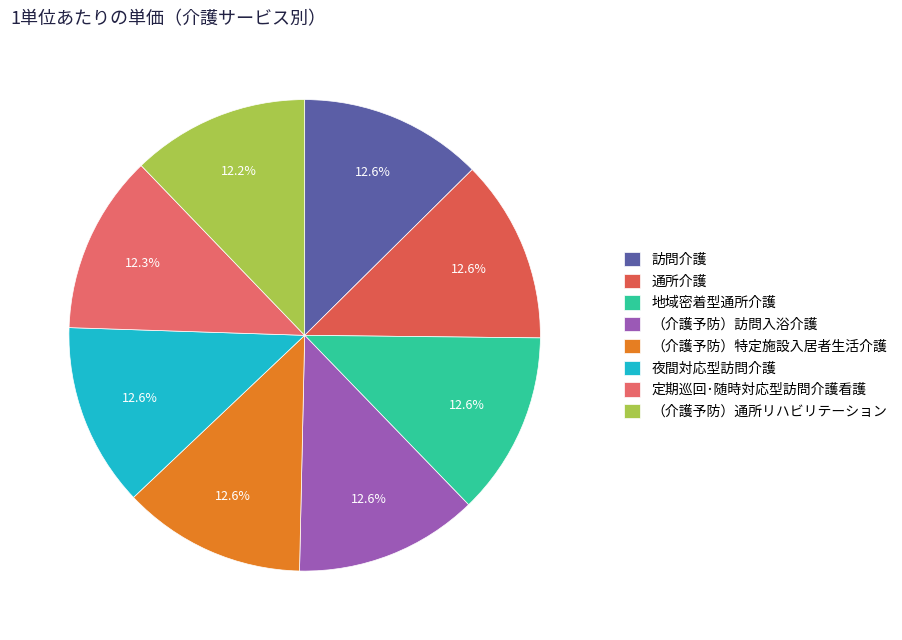

How many slices are in this pie chart?

8